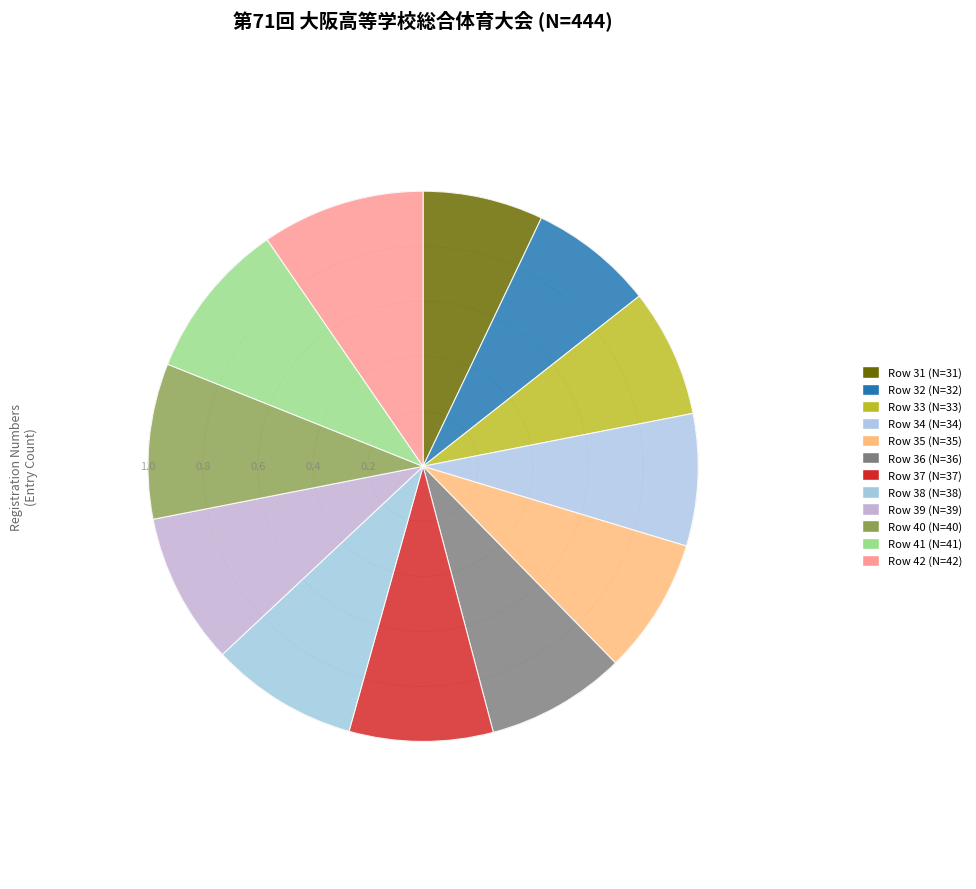

How many slices are in this pie chart?

12